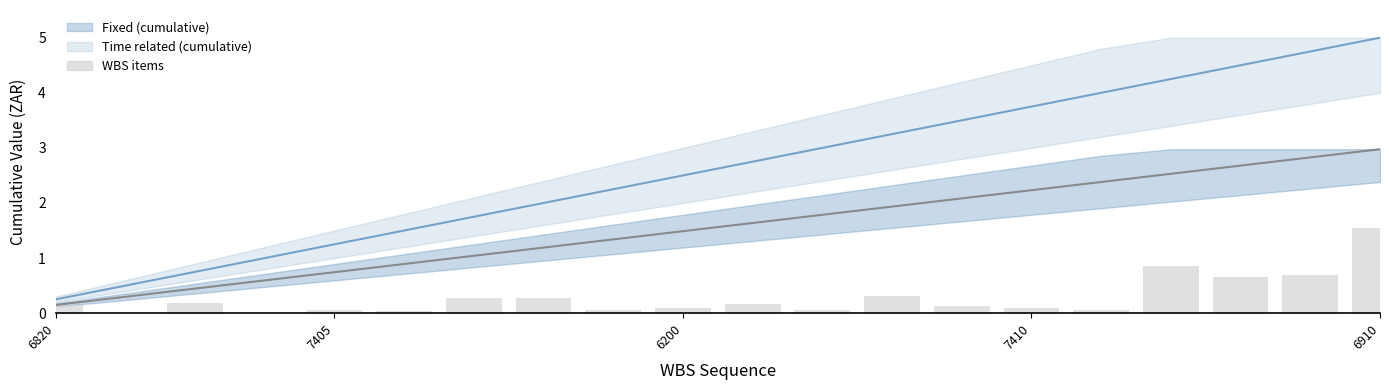

Is it true that Fixed equals 3.7 at 18?

False